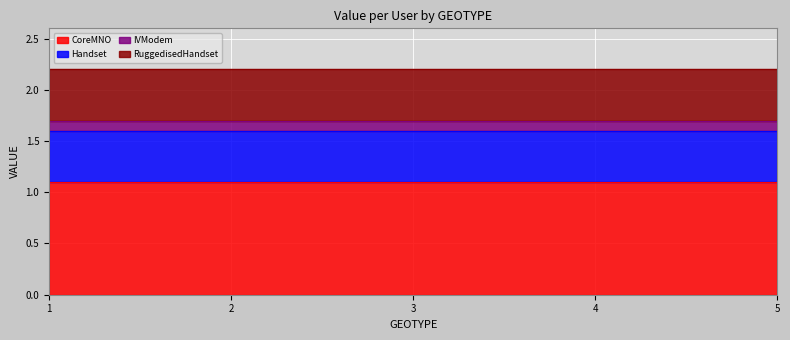

Does the chart display data point markers on the line(s)?

No